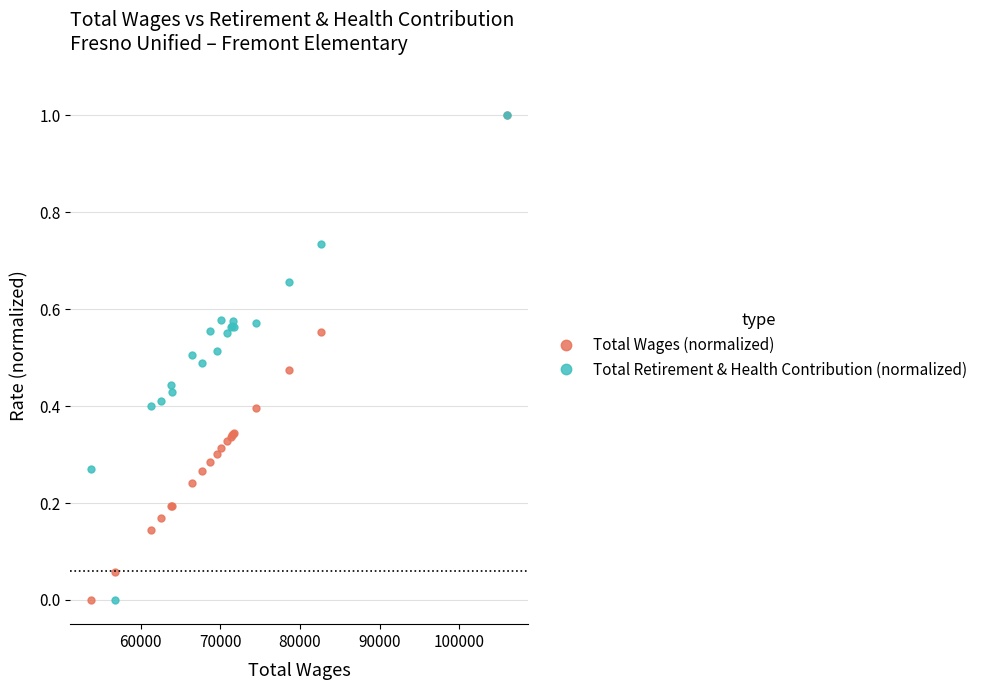

Which series has the largest total across all categories?

Total Retirement & Health Contribution (normalized)